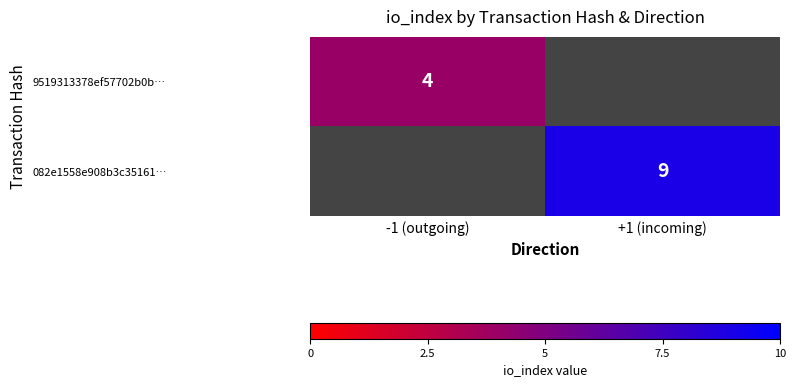

How many categories are shown in the chart?

2